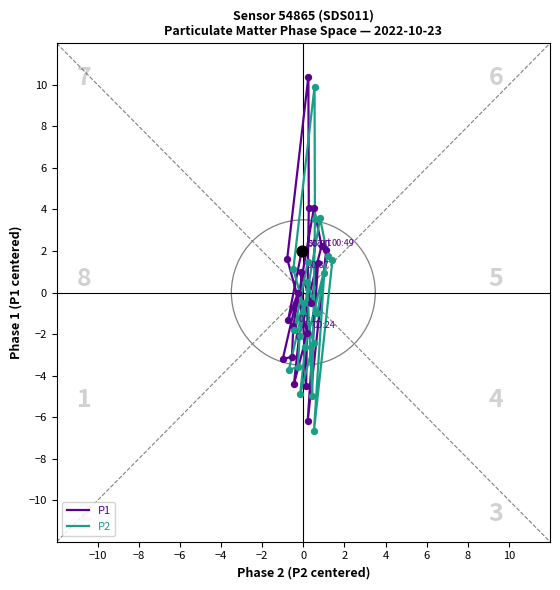

Which series reaches the maximum Y coordinate?

P1